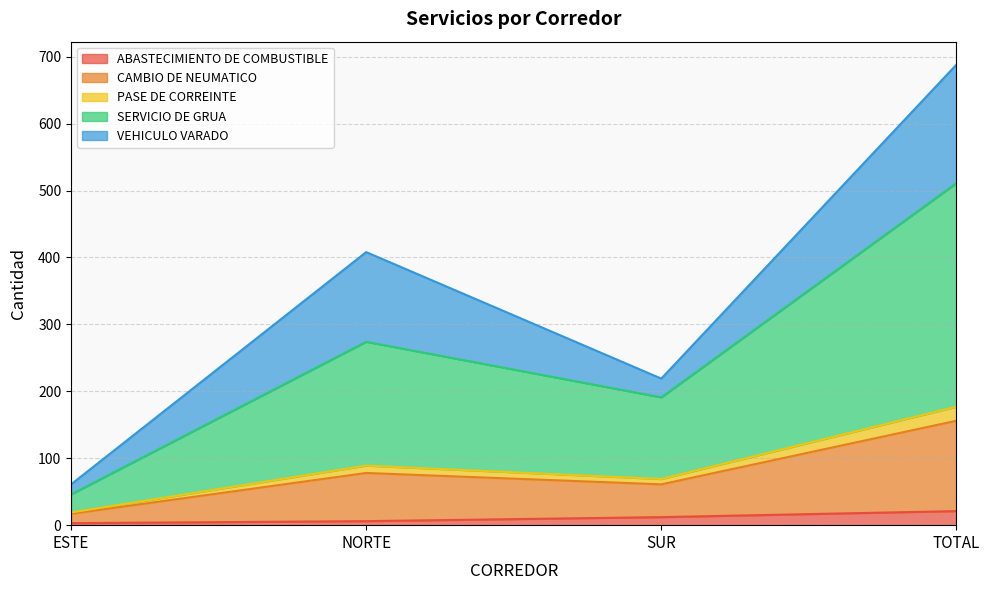

What is the minimum value for ABASTECIMIENTO DE COMBUSTIBLE?

3